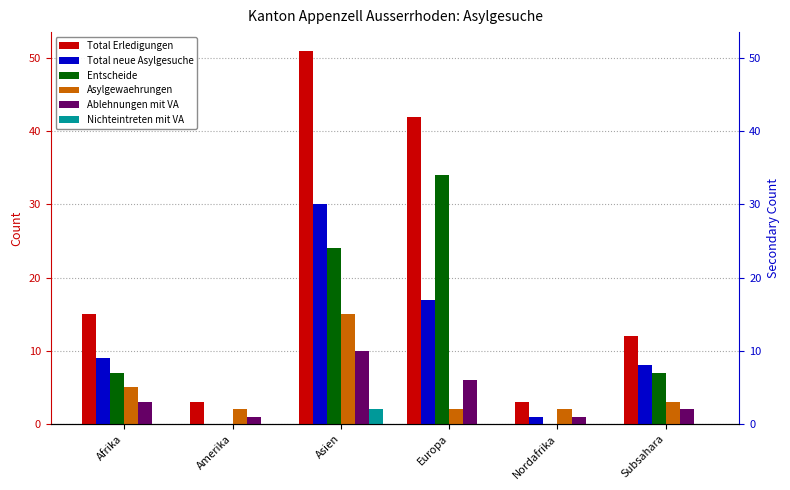

What is the label of the 1st bar from the right?

Subsahara